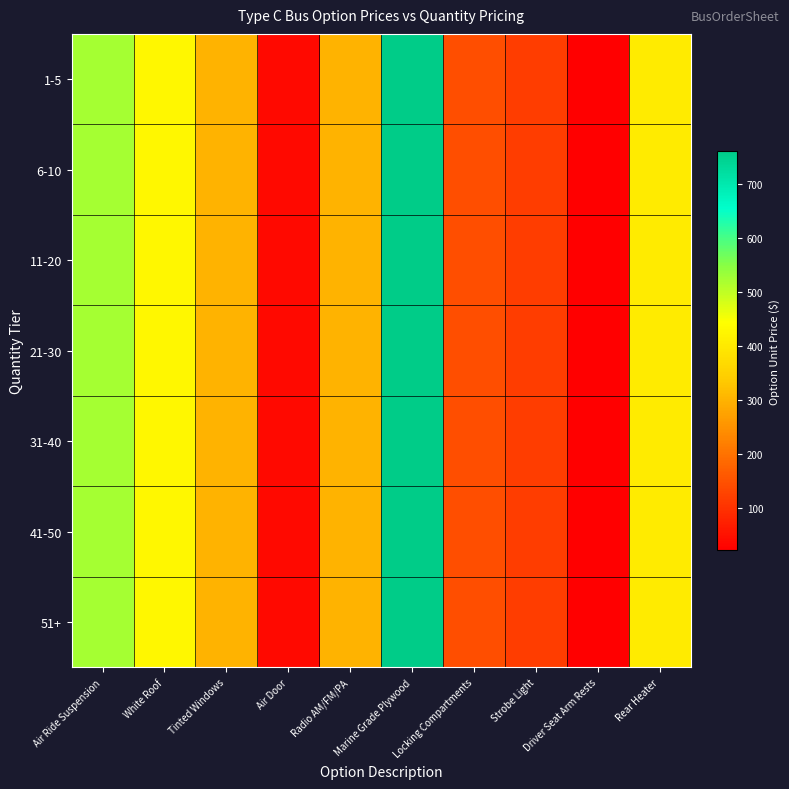

At how many categories does at least one series exceed 309?

4